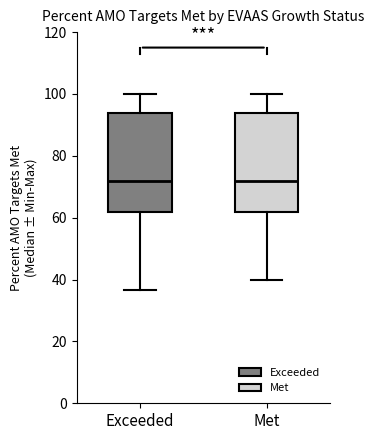

Where does the upper whisker of the box for Met end on the y-axis? The values are not printed on the chart, so give them approximately, as read against the axis.

100